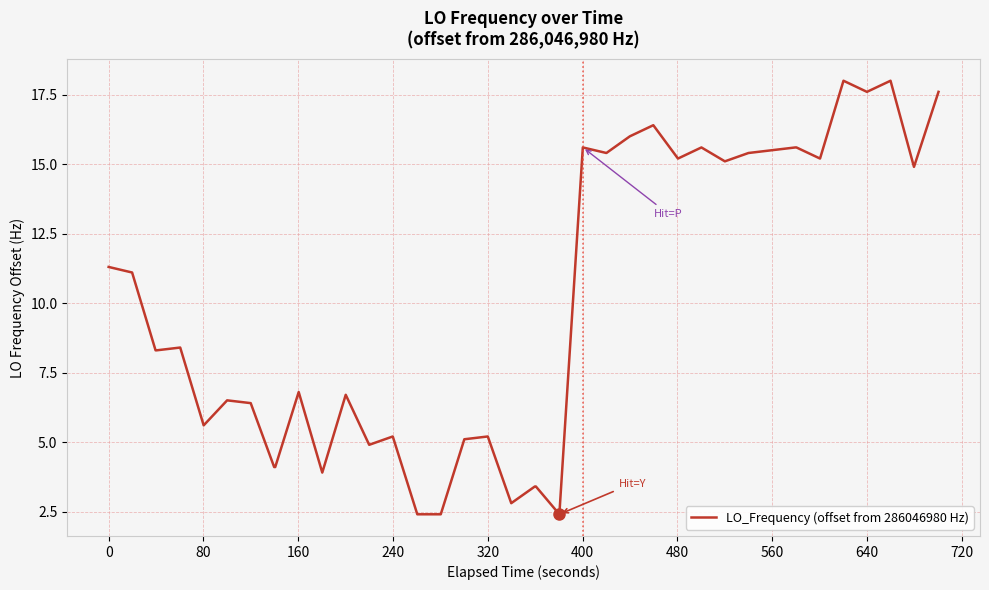

What is the smallest value displayed?

2.4